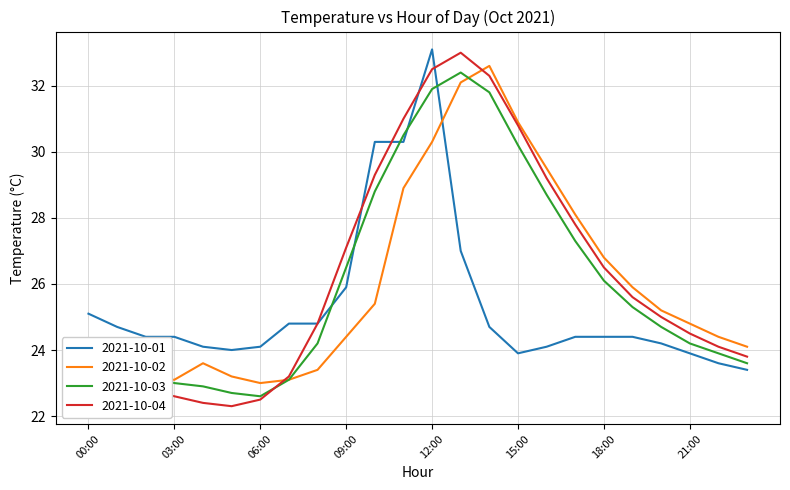

Which series has the widest spread of values?

2021-10-04